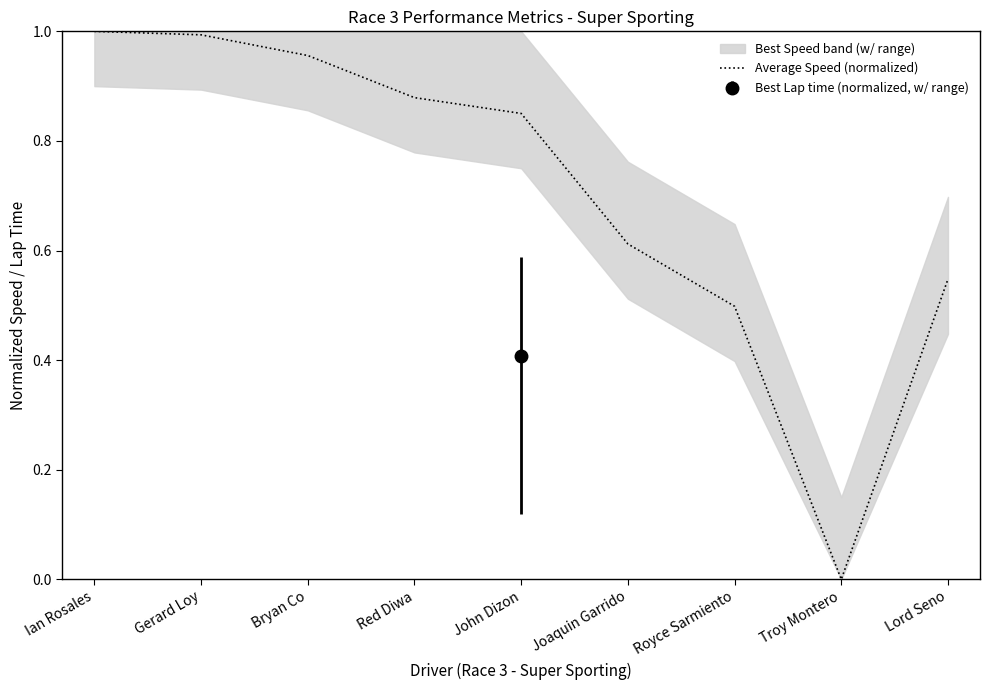

How many interior local valleys (lower than both neighbors) does the data have?

1